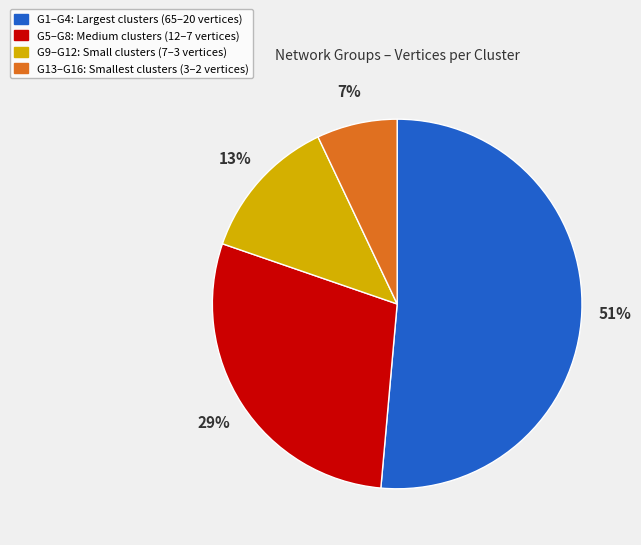

To the nearest percent, what is the difference between the largest and smallest slice percentages?

44%